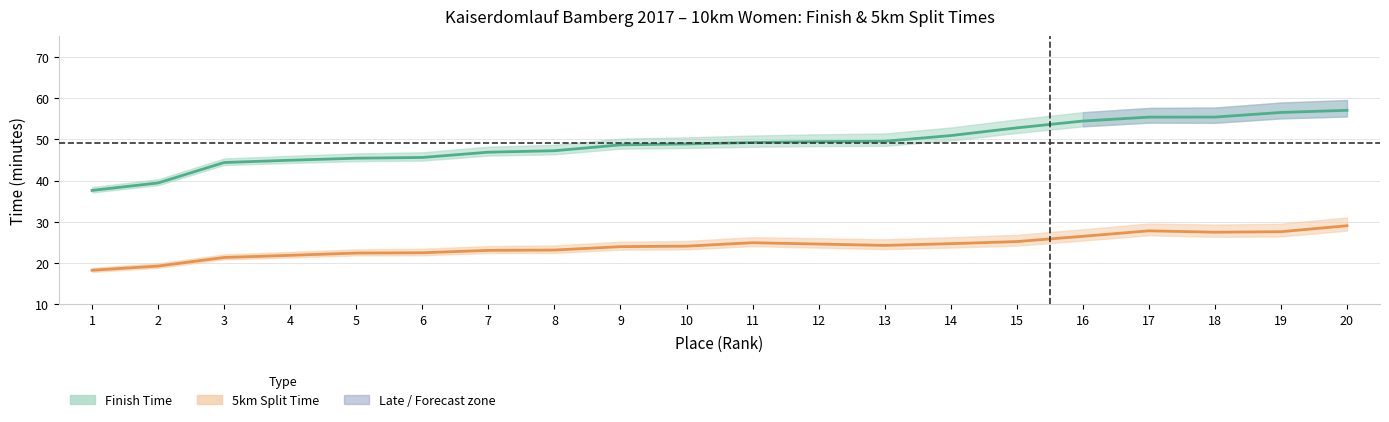

Which series has the largest range (max minus min)?

finish_min